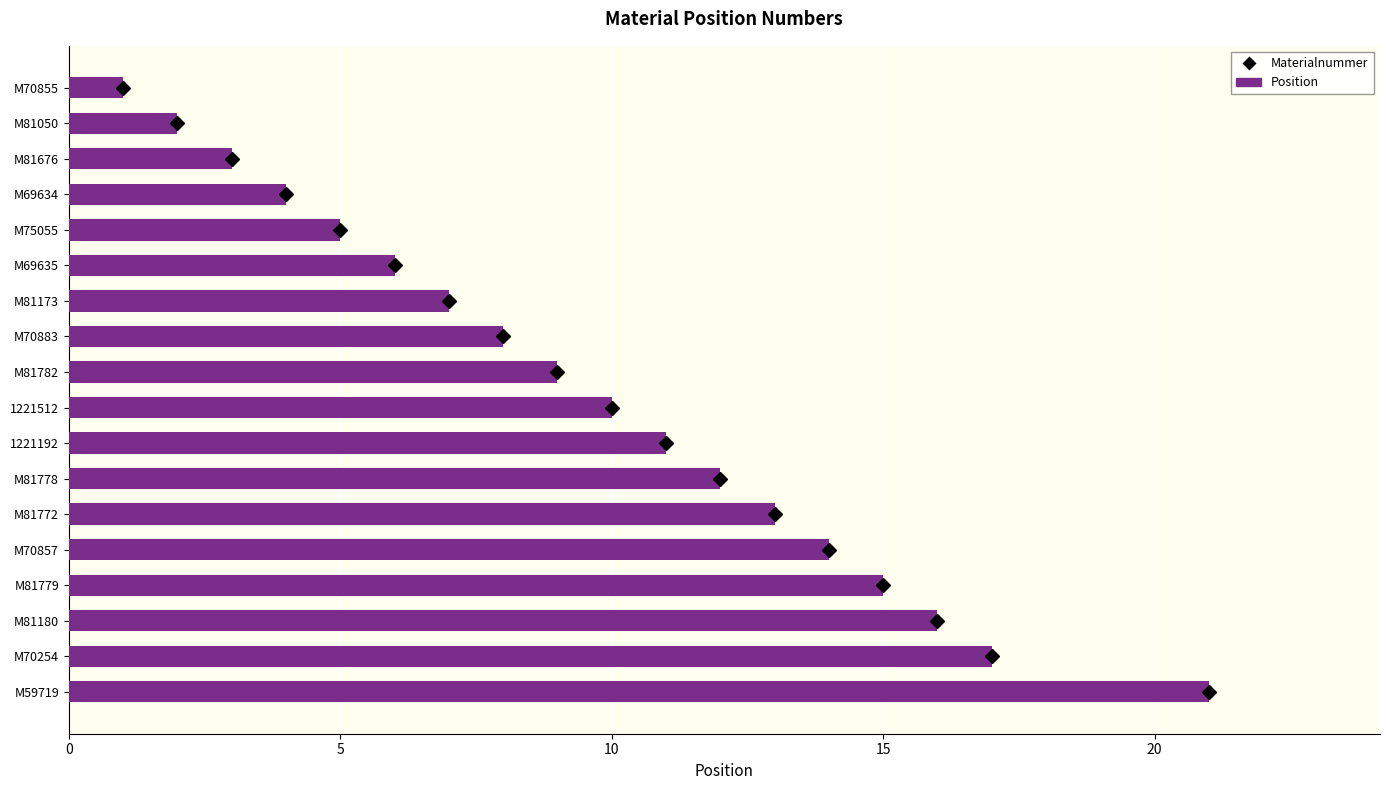

Reading top to bottom, list all the values displayed in this chart.

1	2	3	4	5	6	7	8	9	10	11	12	13	14	15	16	17	21